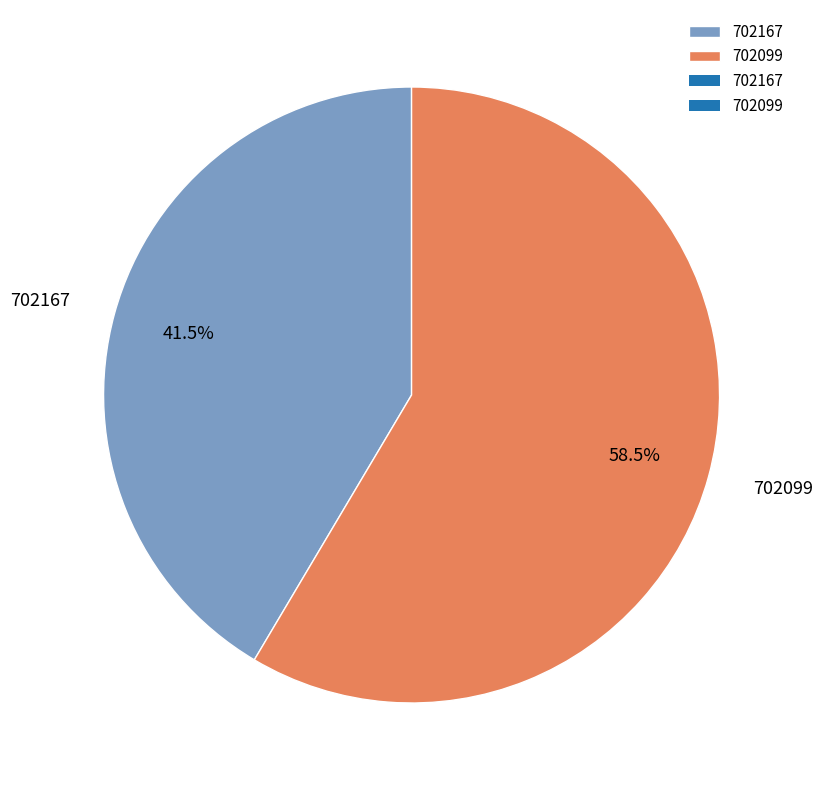

How many segments does this pie chart have?

2